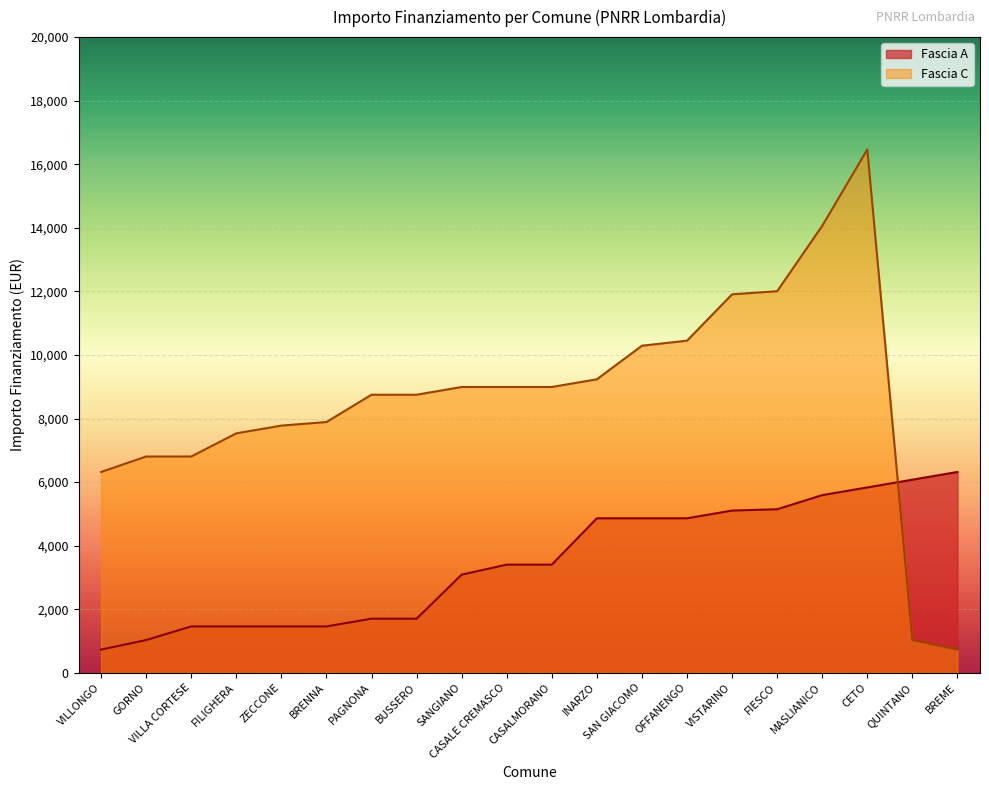

What is the value of the Fascia C point at the 5th from the left?

7776